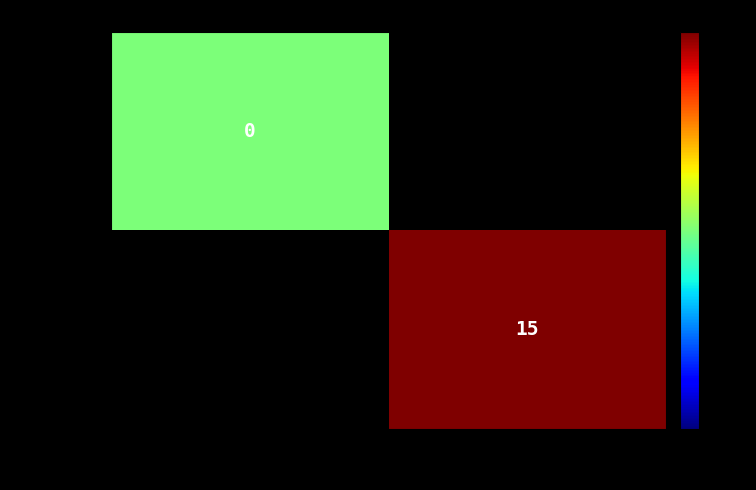

The 01383b3… series shows 15 at 1. True or false?

True